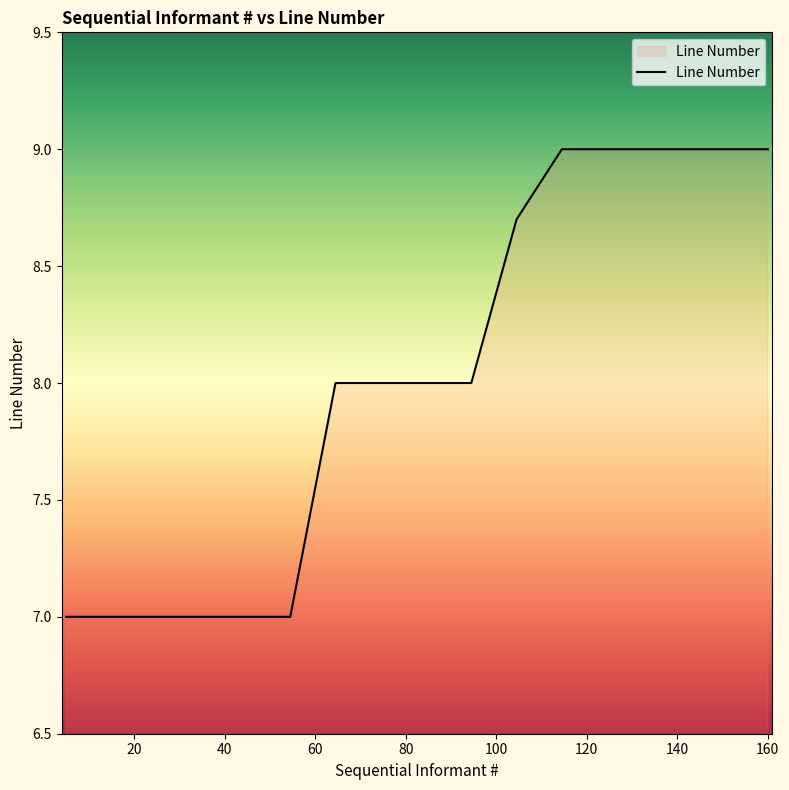

How many values are between 7 and 9?

17